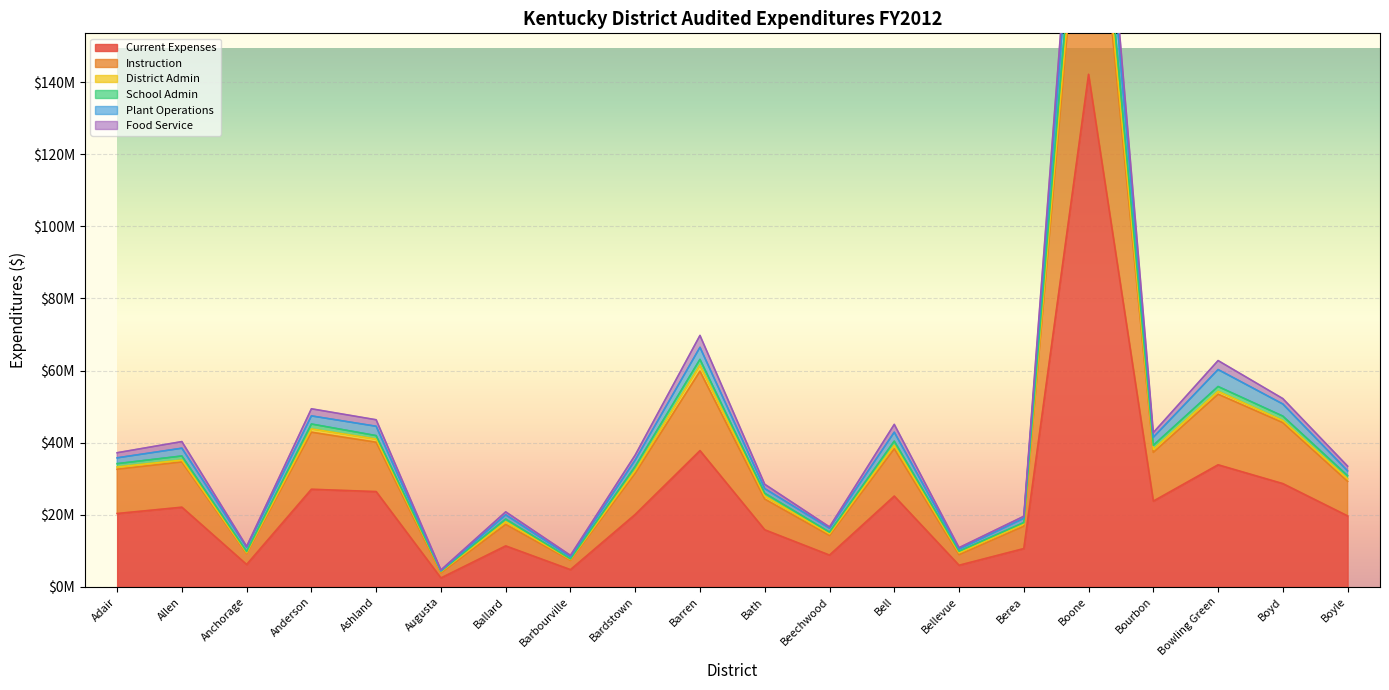

The Current Expenses series shows 25181240 at Bell. True or false?

True